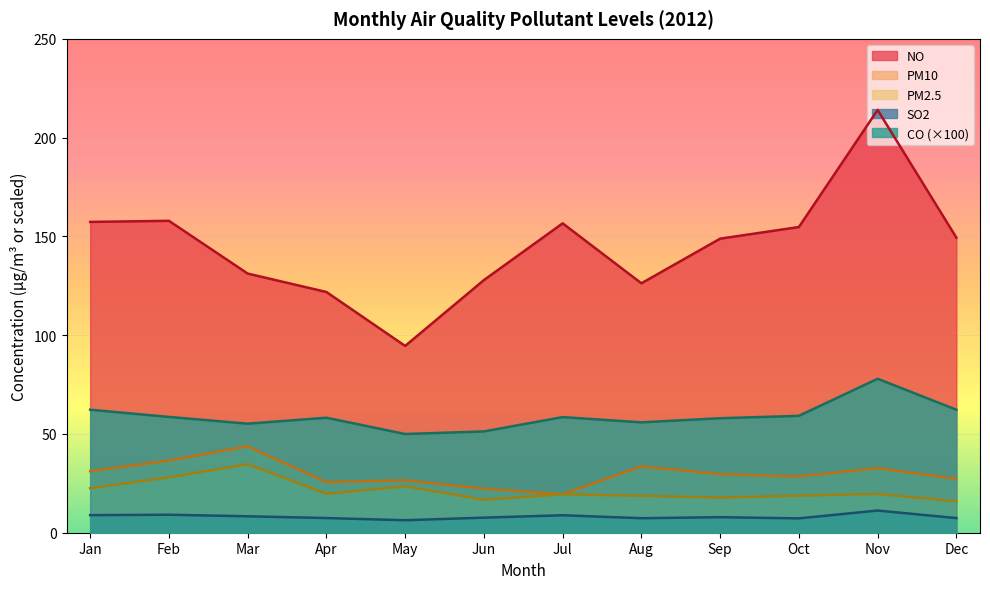

How many interior local valleys does the SO2 series have?

3